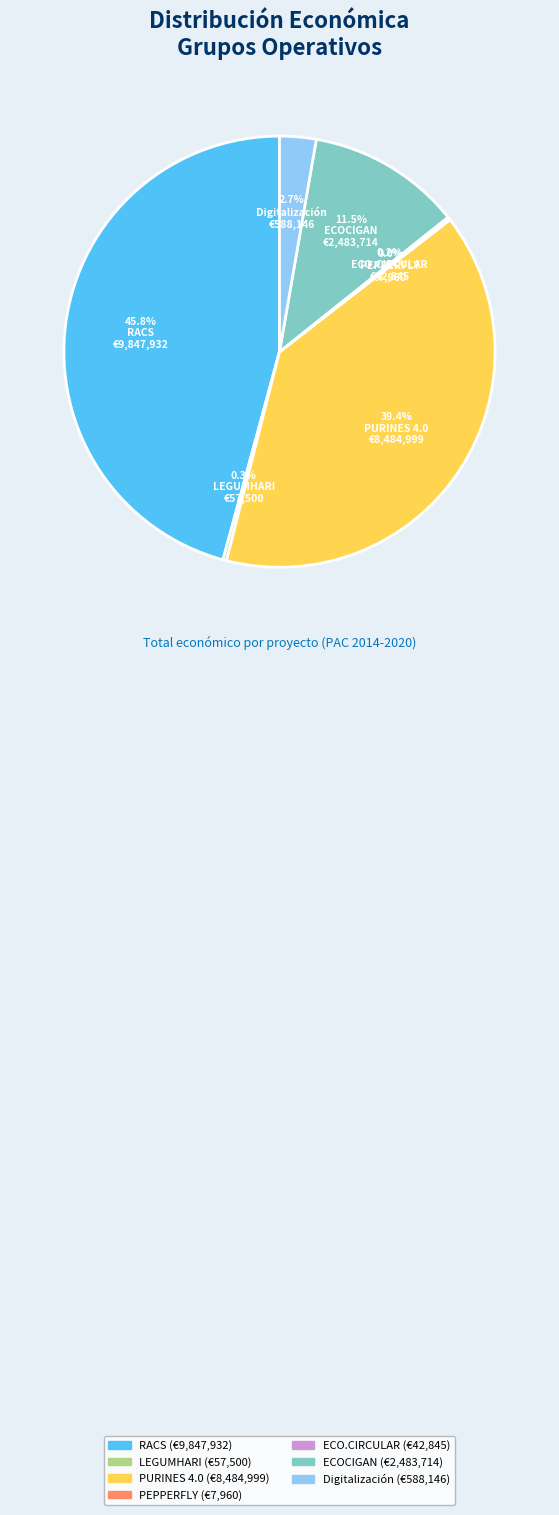

To the nearest percent, what portion does RACS represent?

46%